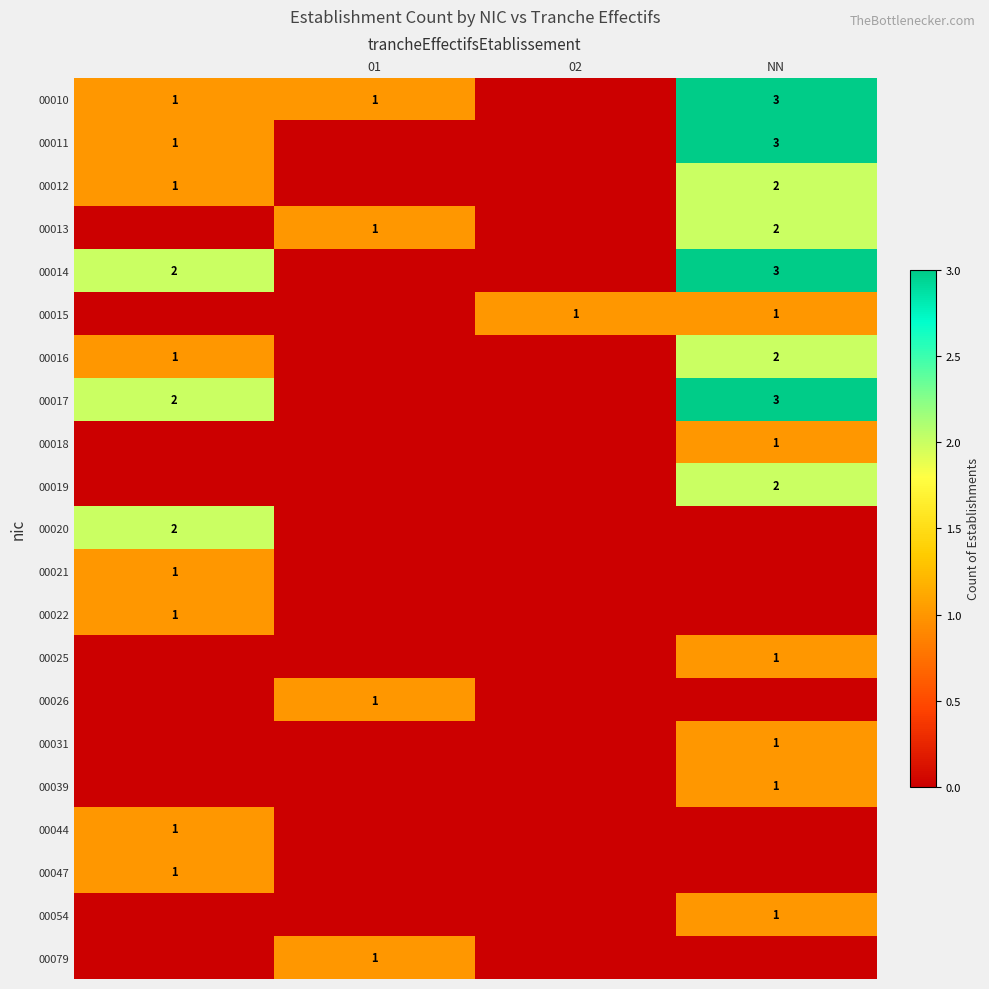

What is the highest value of the 00020 series?

2